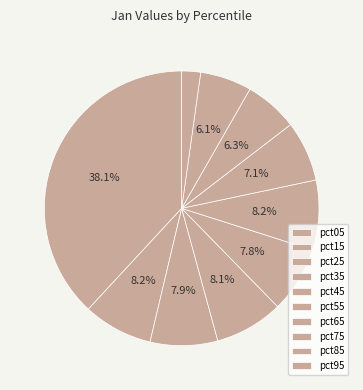

What percentage is the pct85 slice, to the nearest percent?

6%